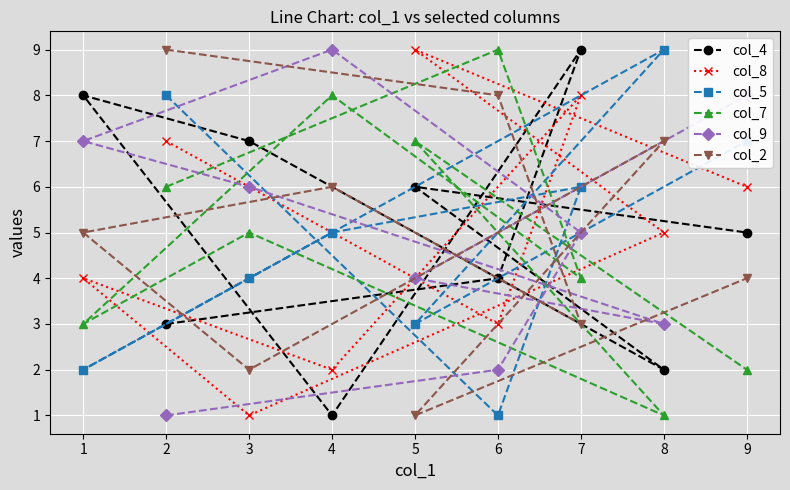

How many data points in col_7 are less than 5?

4